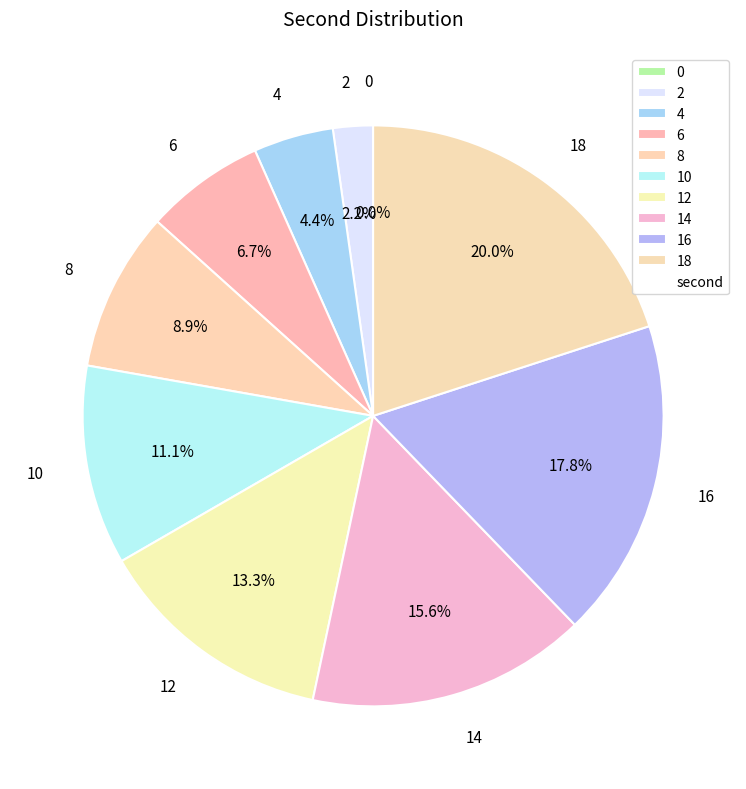

The 0 slice represents 0% of the pie. True or false?

True